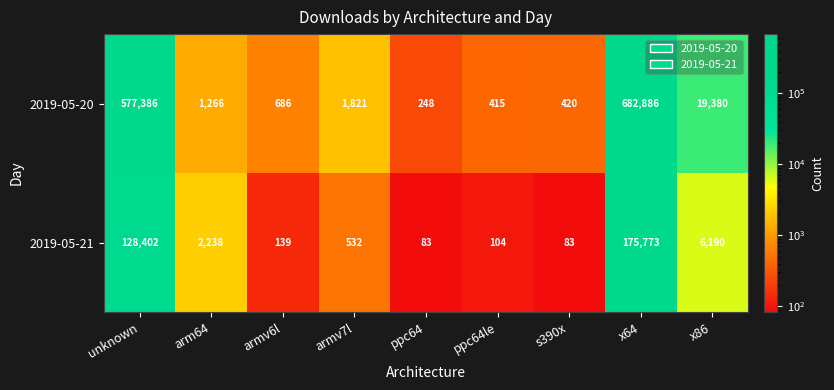

What is the smallest value displayed?

83